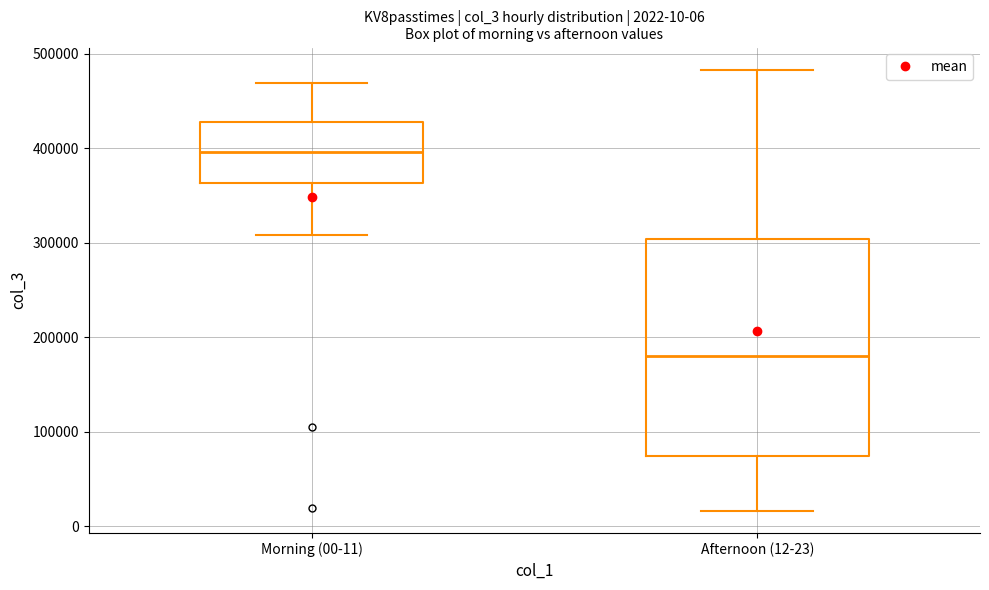

Which box is the tallest, from its lower edge to its upper edge?

Afternoon (12-23)